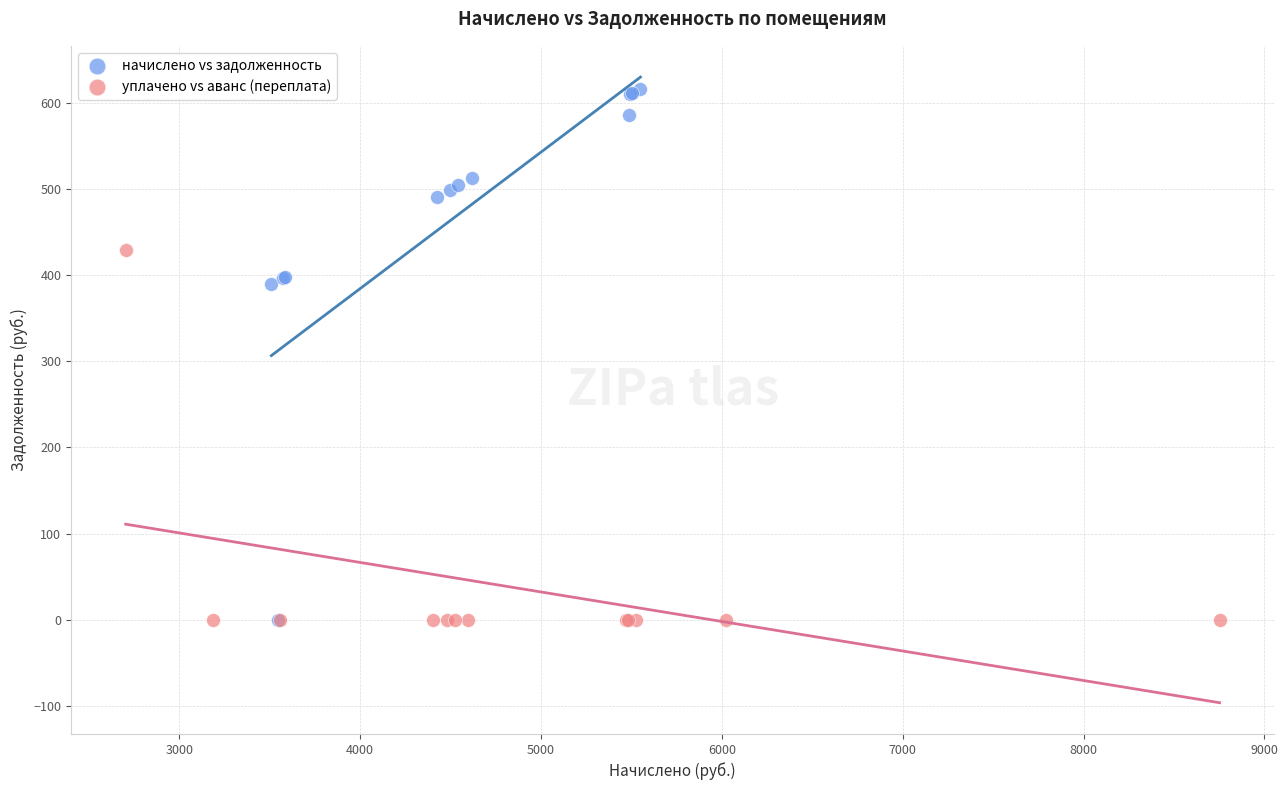

Which series contains the highest Y value?

начислено vs задолженность